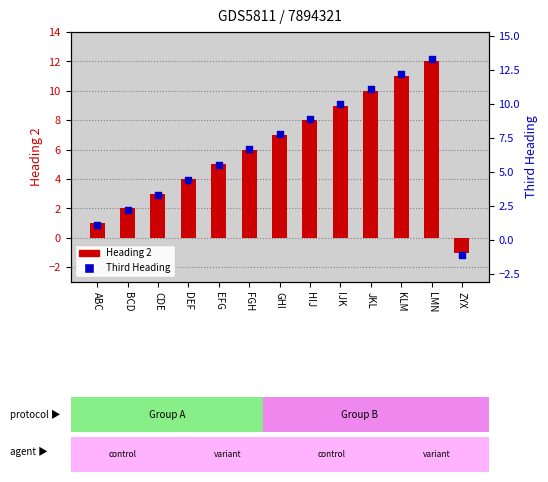

What is the total value across all series at ZYX?

-2.1